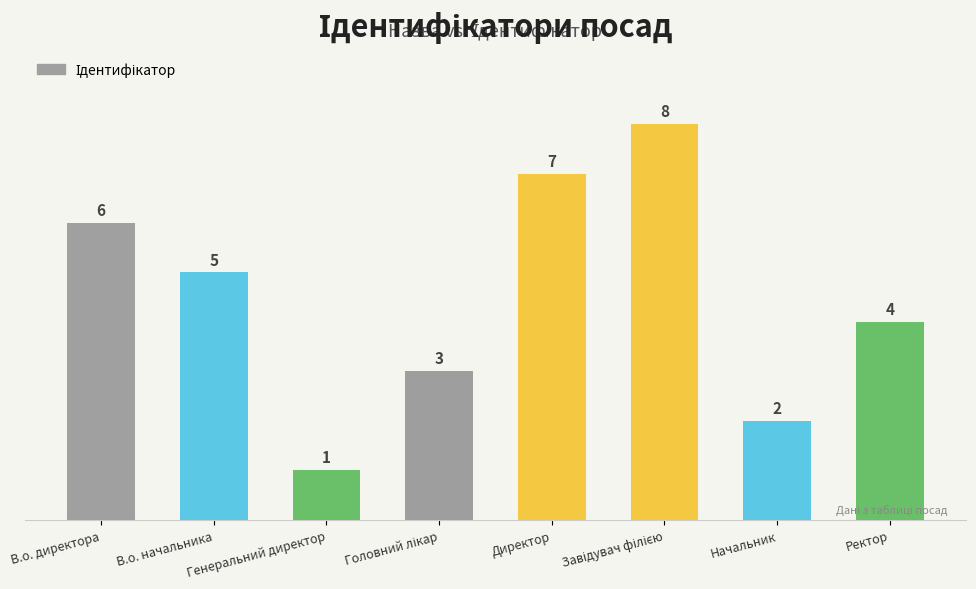

Count the number of data series in this chart.

1